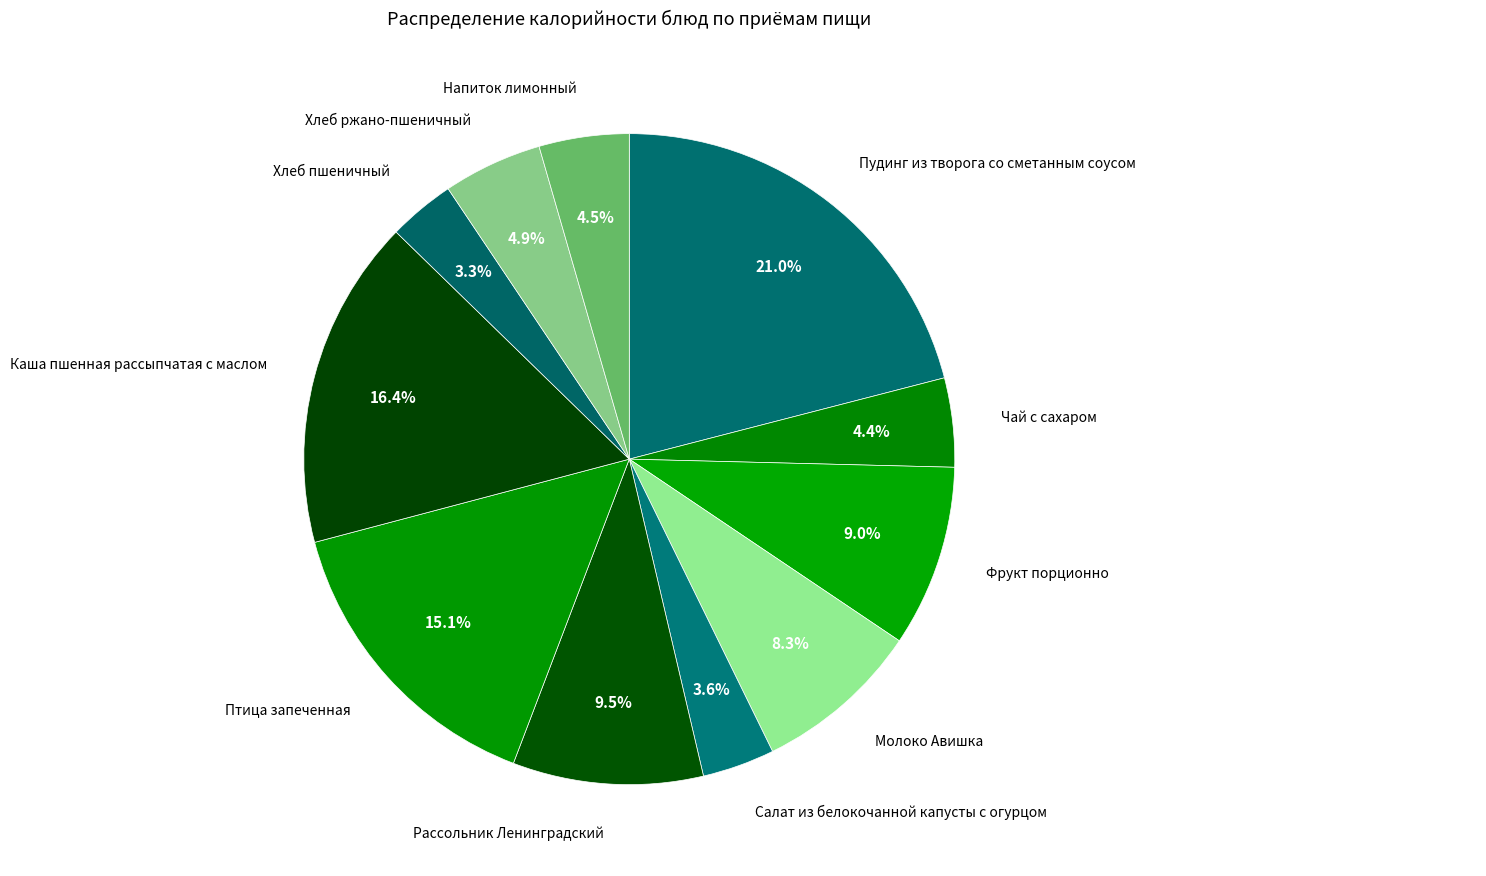

How many slices are in this pie chart?

11